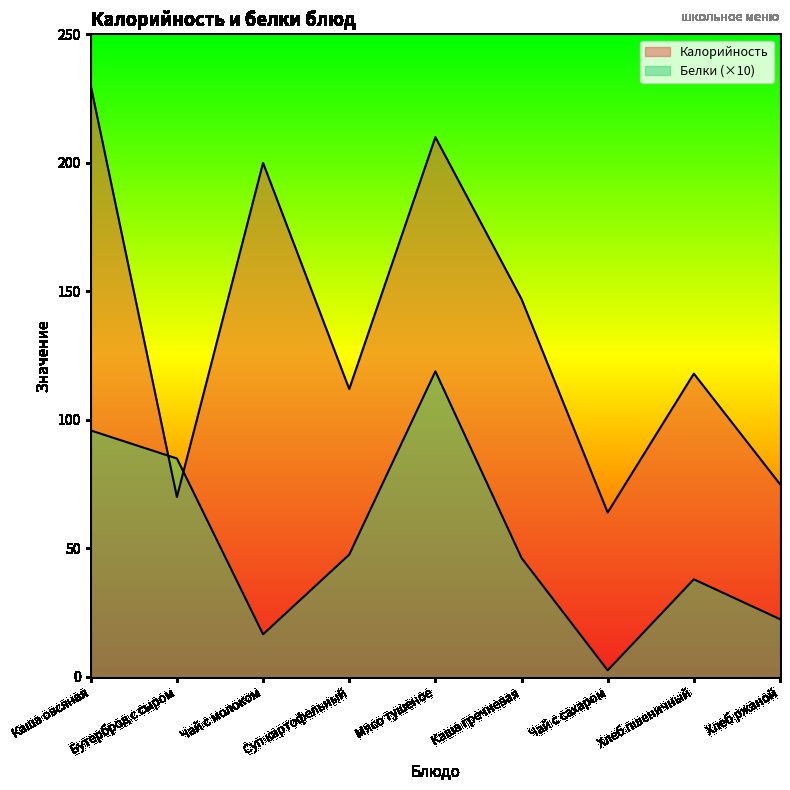

At which category does Калорийность reach its first local peak?

Чай с молоком